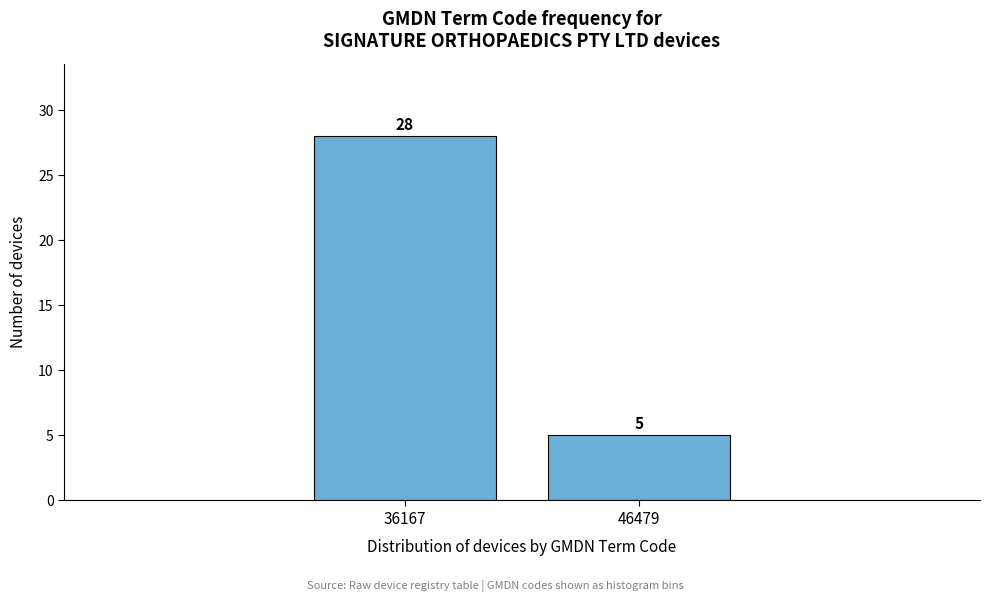

Reading left to right, what are all the values shown in this chart?

28	5